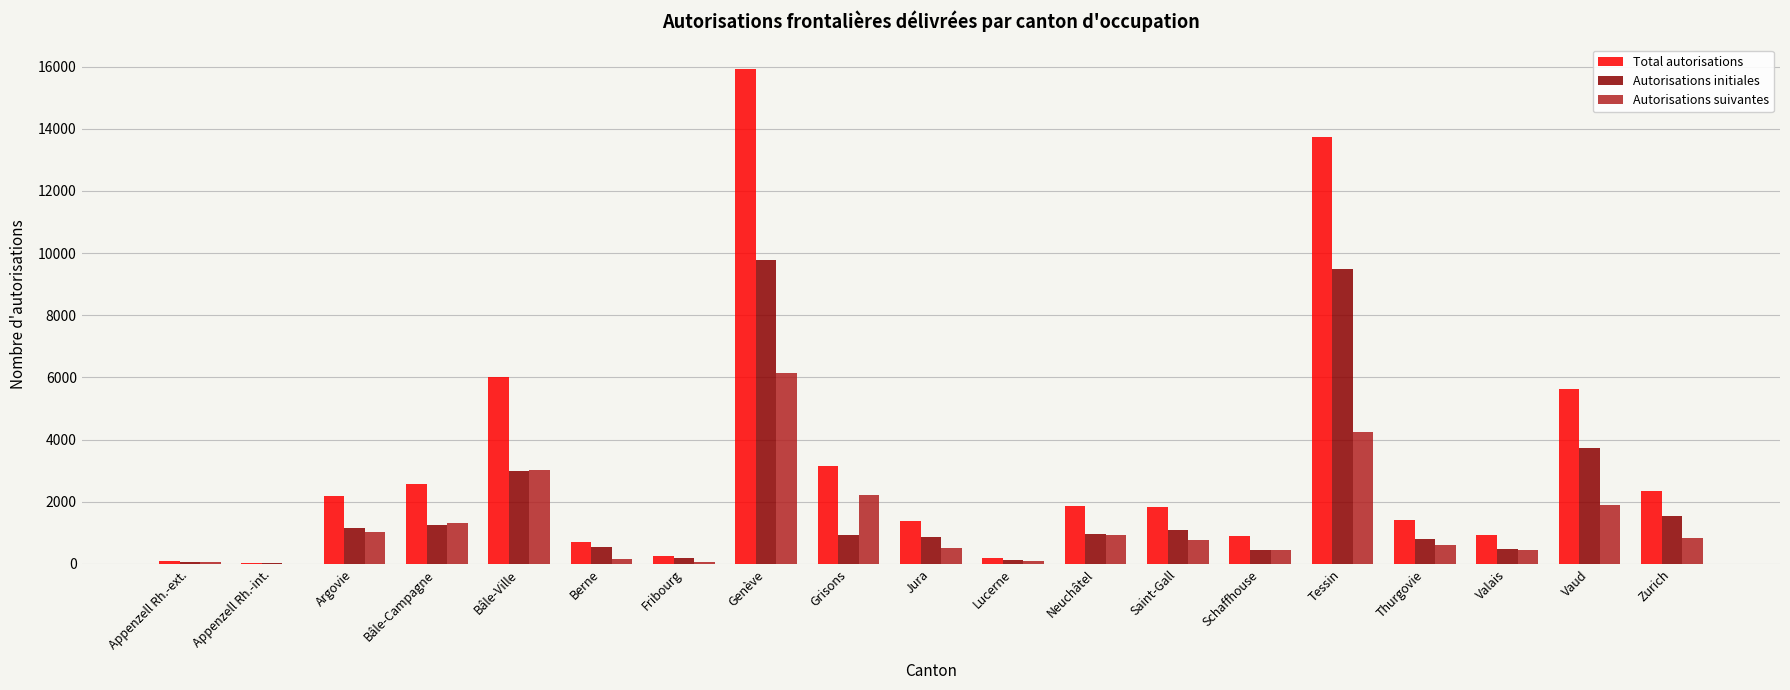

What is the sum of all Autorisations initiales values?

36442